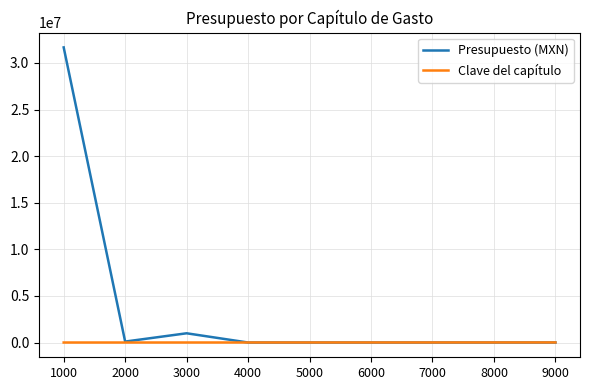

The value of Clave del capítulo at 4000 is 4000.0. True or false?

True